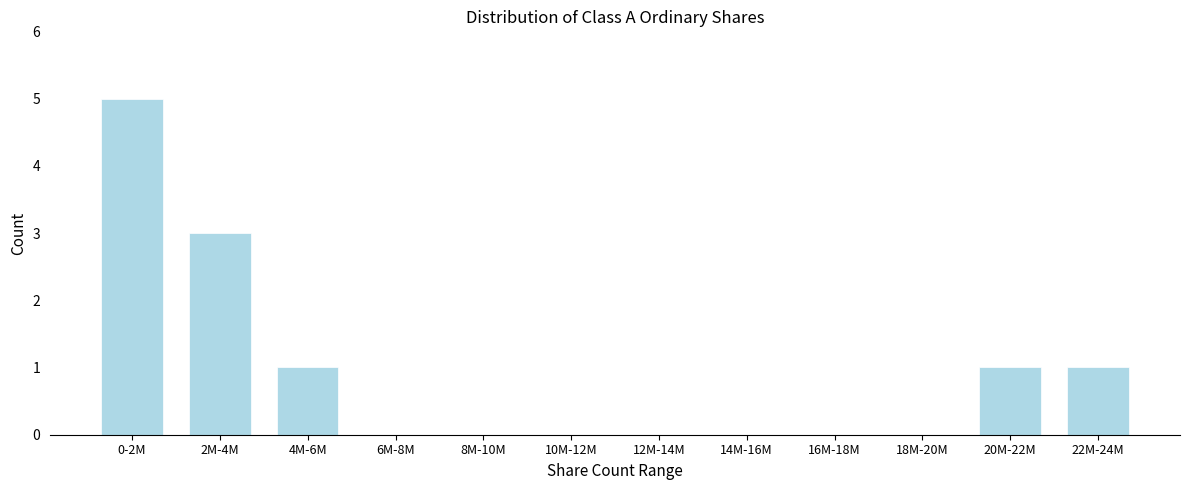

Reading left to right, transcribe all the data shown in this chart.

0-2M=5	2M-4M=3	4M-6M=1	6M-8M=0	8M-10M=0	10M-12M=0	12M-14M=0	14M-16M=0	16M-18M=0	18M-20M=0	20M-22M=1	22M-24M=1